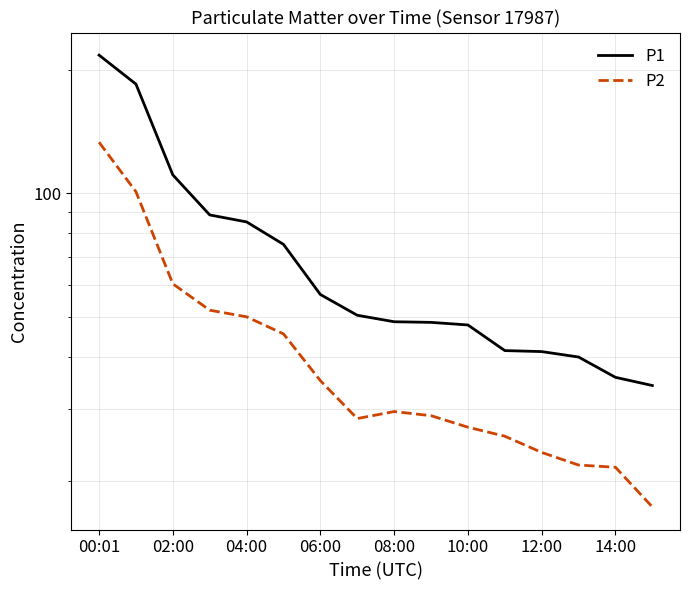

The P2 series shows 36.5 at 10:00. True or false?

False